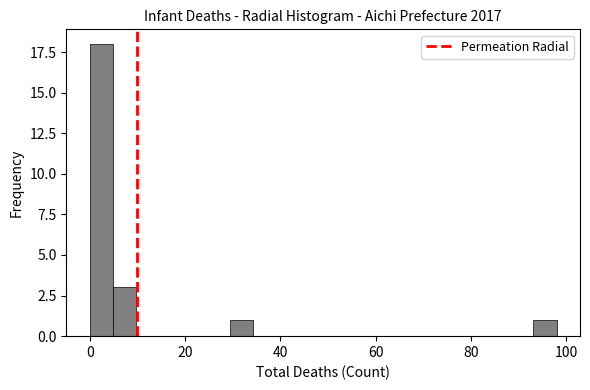

Read against the x-axis, roughly where is the centre of the tallest bar?

2